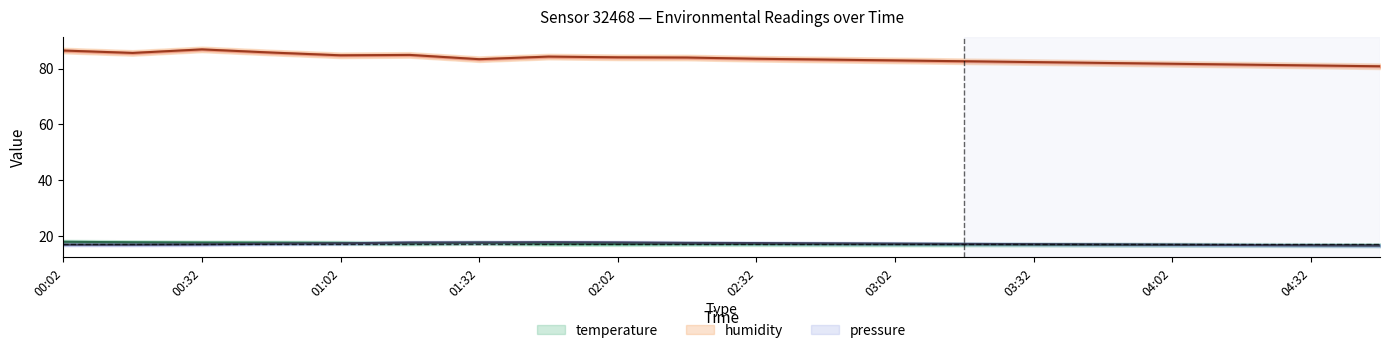

What is the label of the 19th point from the right?

00:17